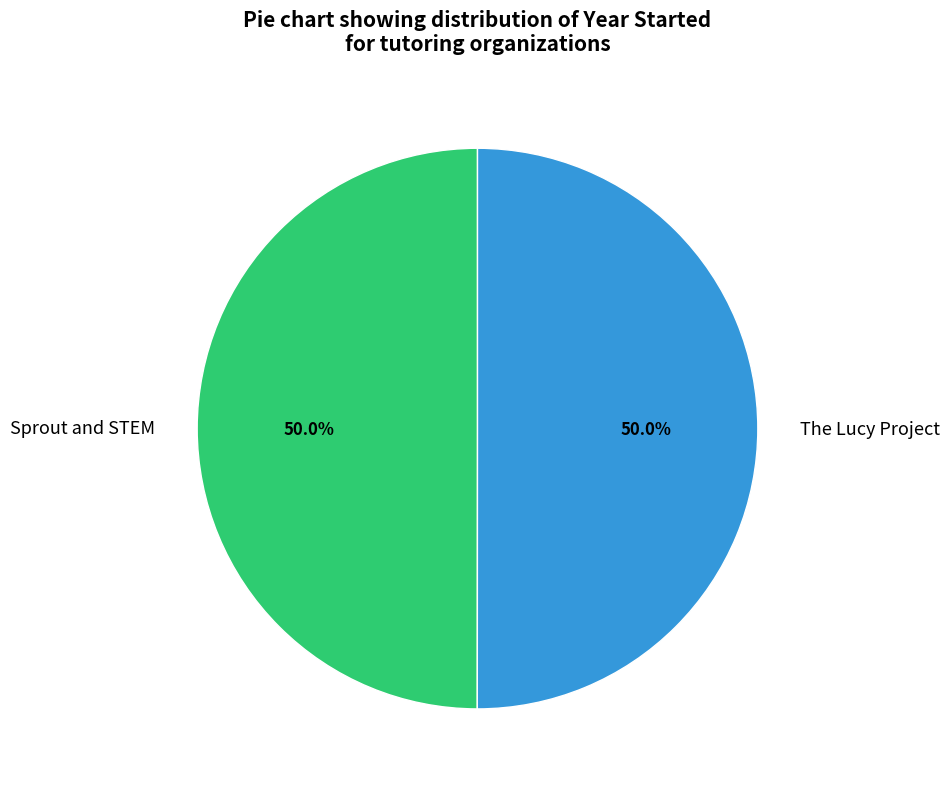

Is the sum of The Lucy Project and Sprout and STEM greater than half?

Yes